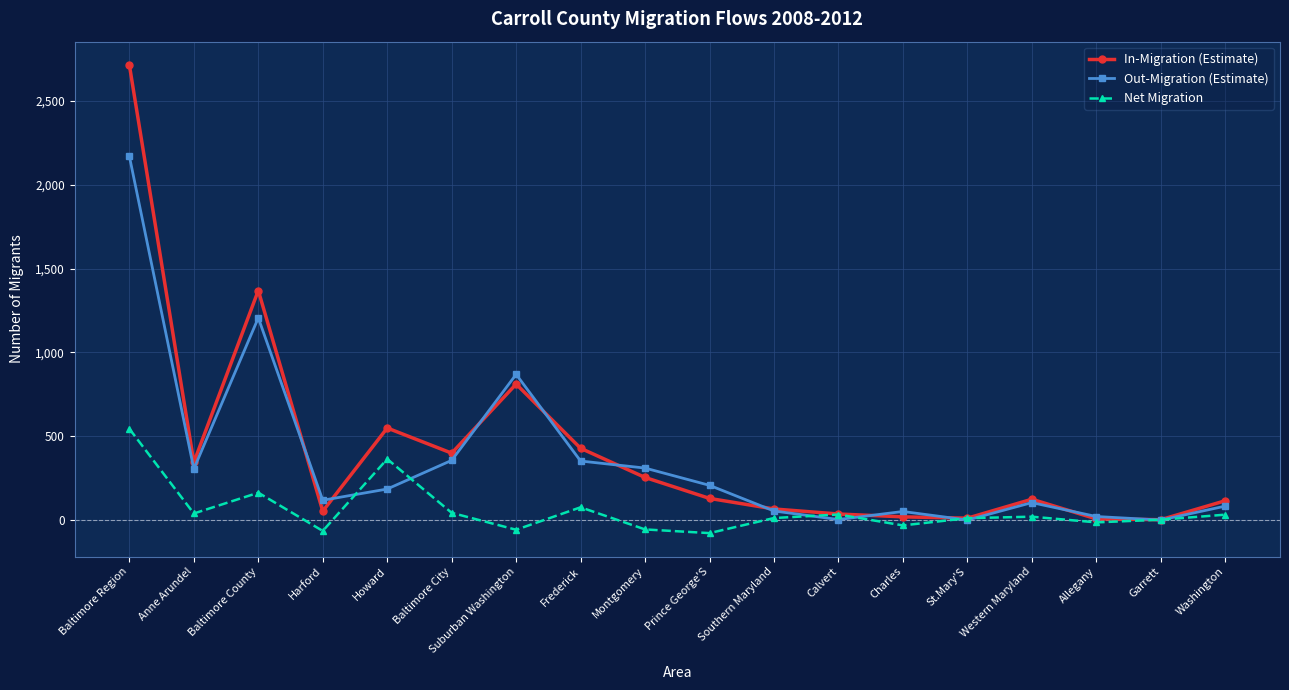

What are all the series names shown in the legend?

In-Migration (Estimate), Out-Migration (Estimate), Net Migration